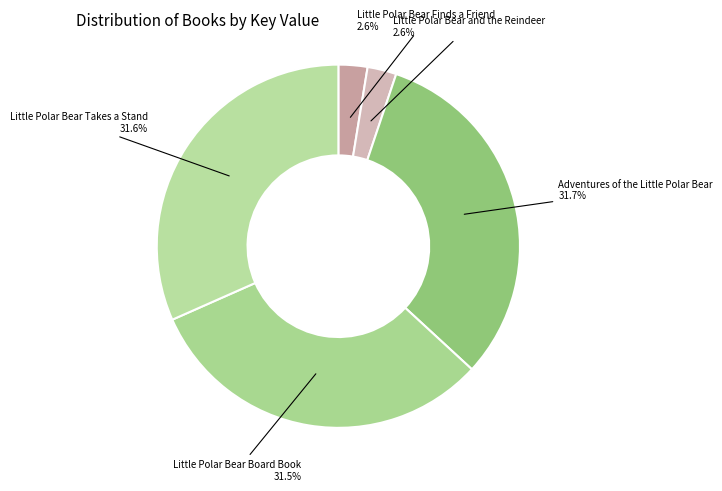

How much of the chart is everything except Adventures of the Little Polar Bear?

68.3%